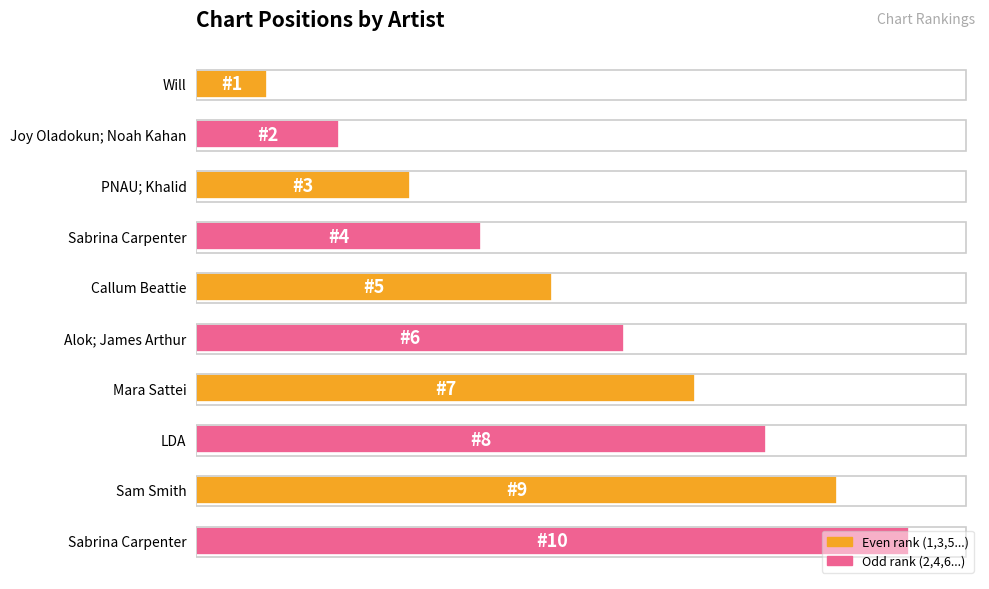

Are the bars horizontal?

Yes